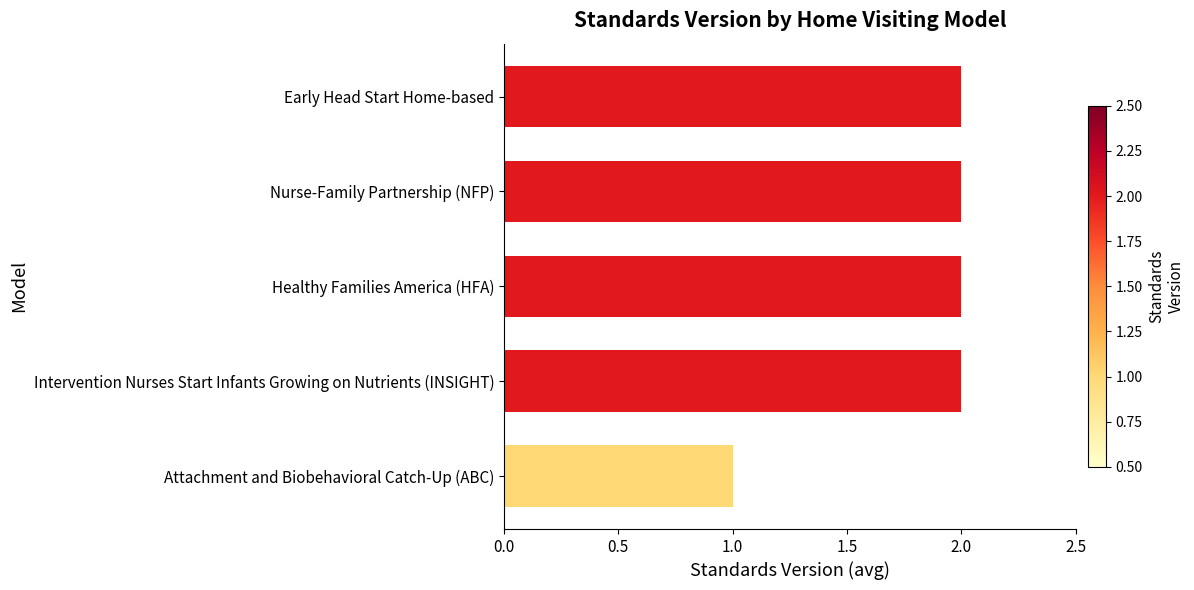

True or false: the data shows 1 at Nurse-Family Partnership (NFP).

False